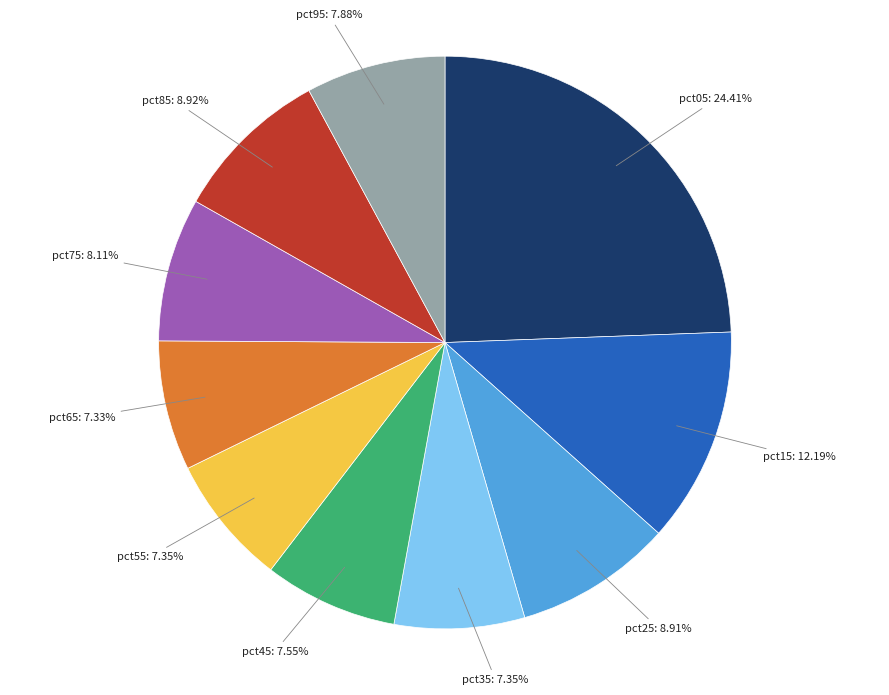

Count the number of slices in the pie.

10